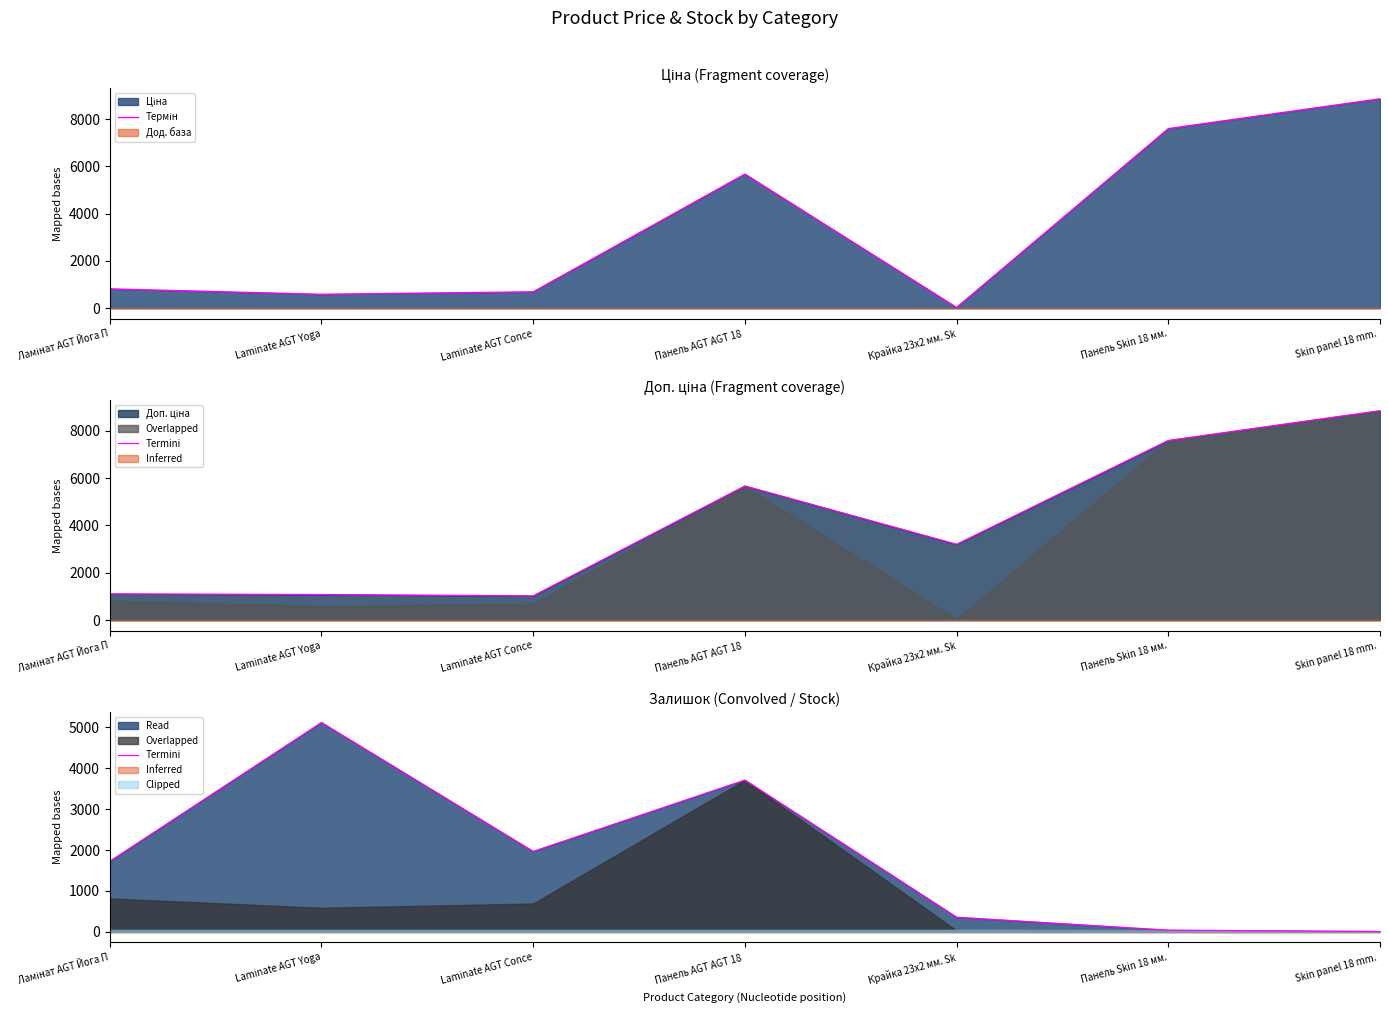

After their last crossing, which series has the higher values: Termini or Термін?

Термін